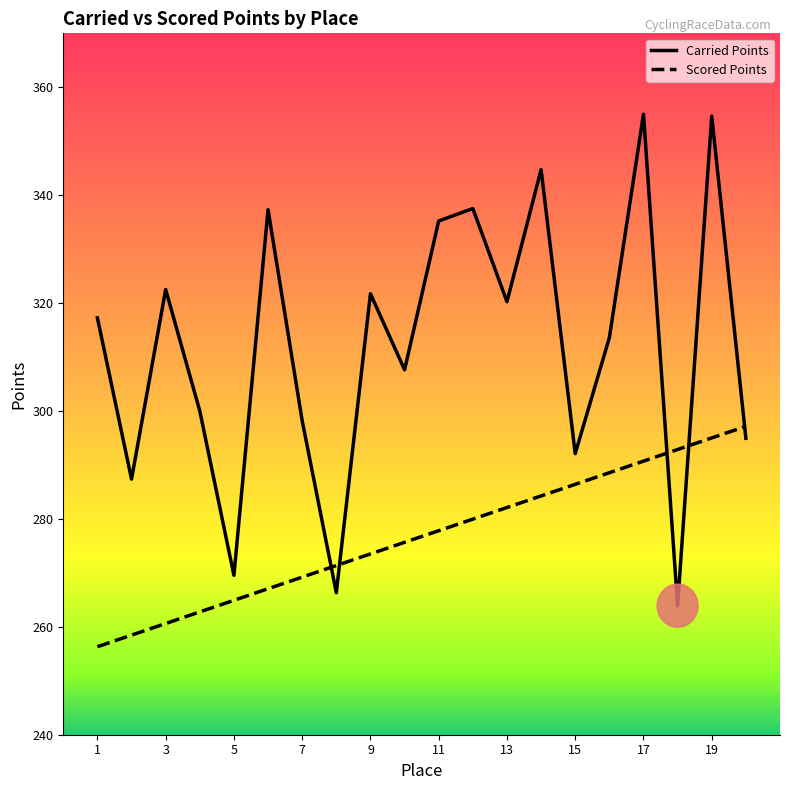

Rank the series by their maximum value, from lowest to highest.

Scored Points, Carried Points